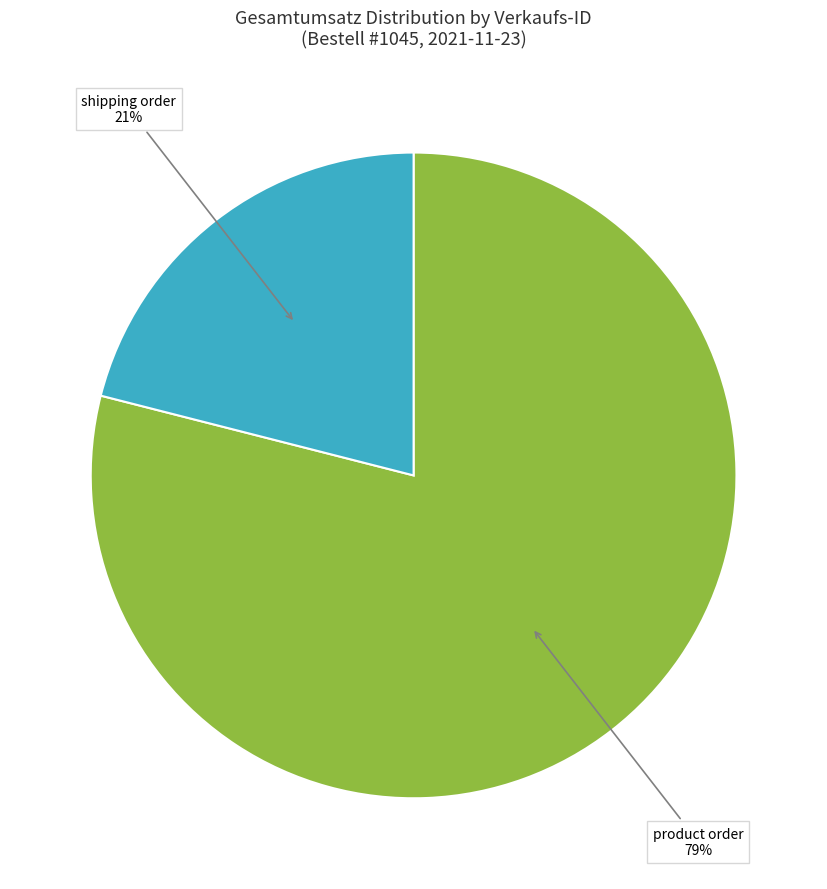

Does any single category account for the majority?

Yes